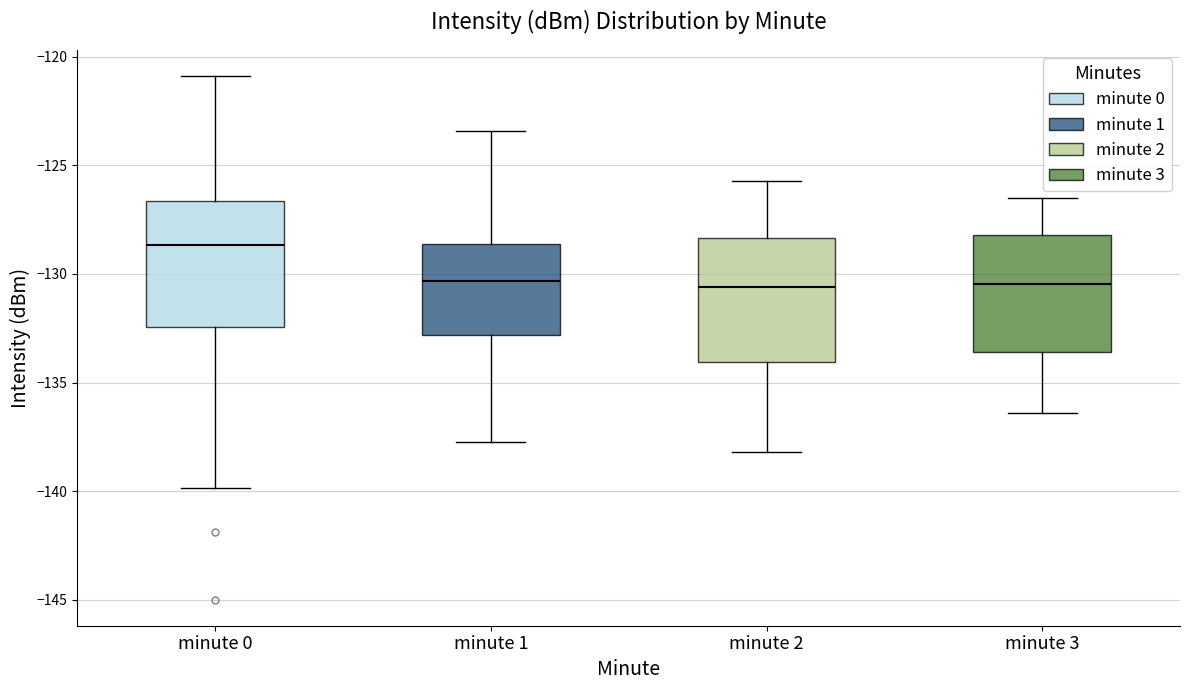

Where does the upper whisker of the box for minute 2 end on the y-axis? The values are not printed on the chart, so give them approximately, as read against the axis.

-125.5